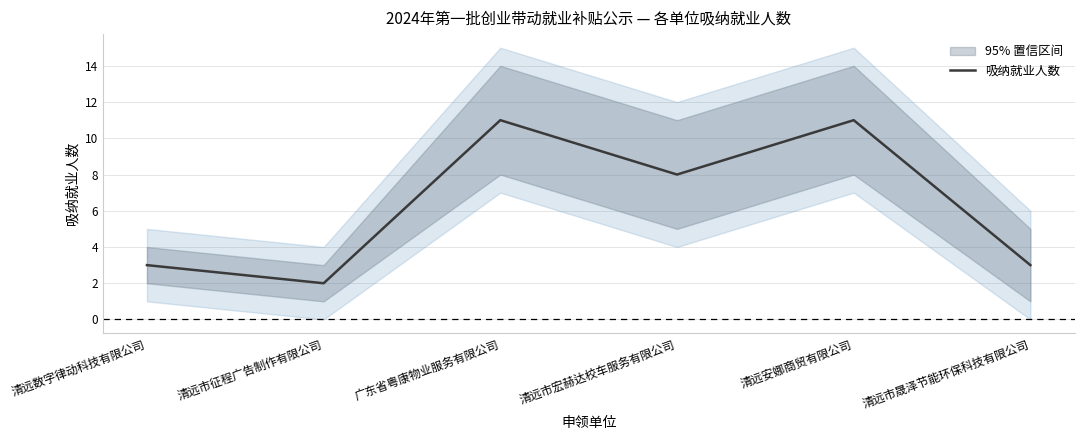

How many interior local valleys (lower than both neighbors) does the data have?

2